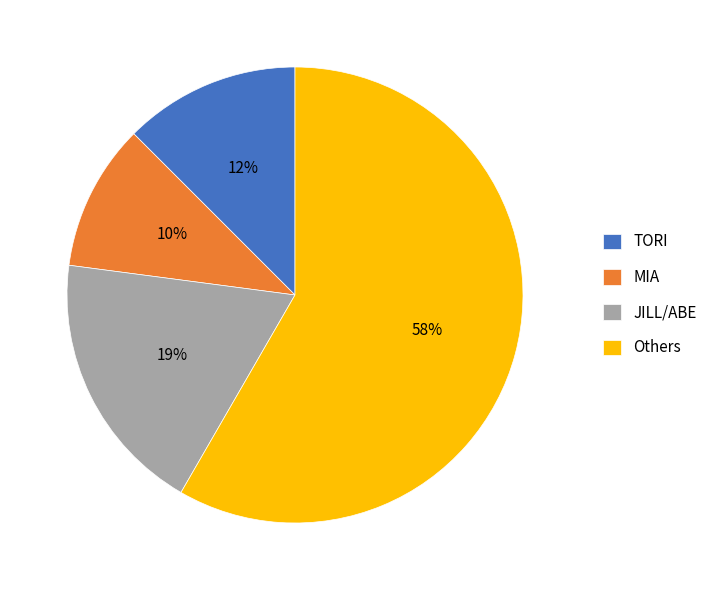

The JILL/ABE slice represents 11% of the pie. True or false?

False